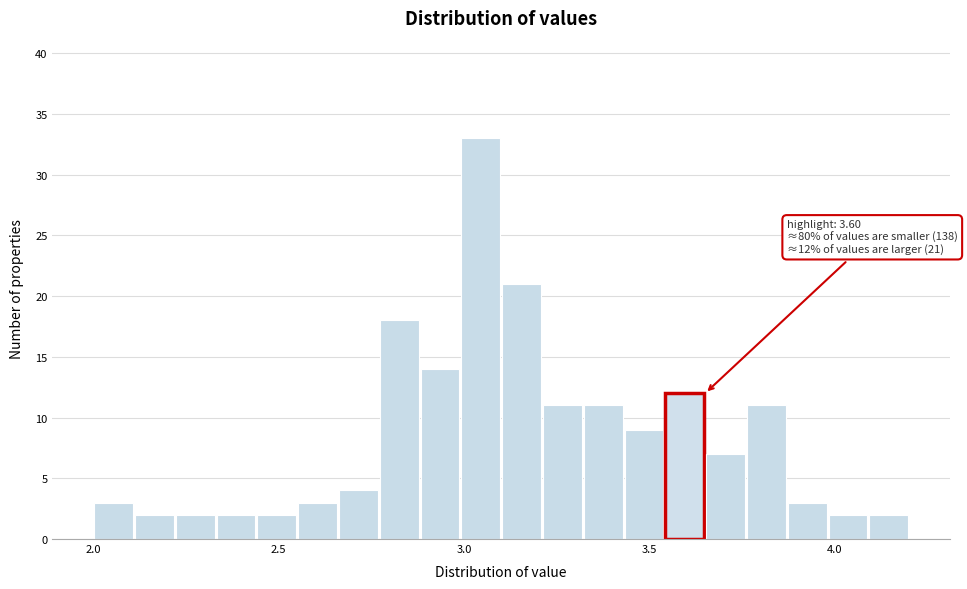

Read against the x-axis, roughly where is the centre of the tallest bar?

3.05